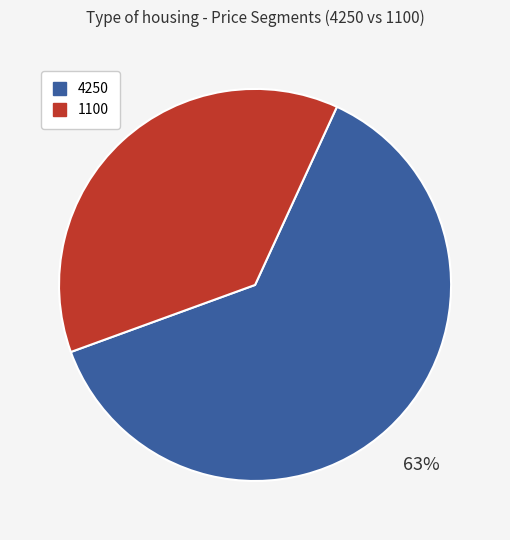

To the nearest percent, what is the average slice percentage?

50%